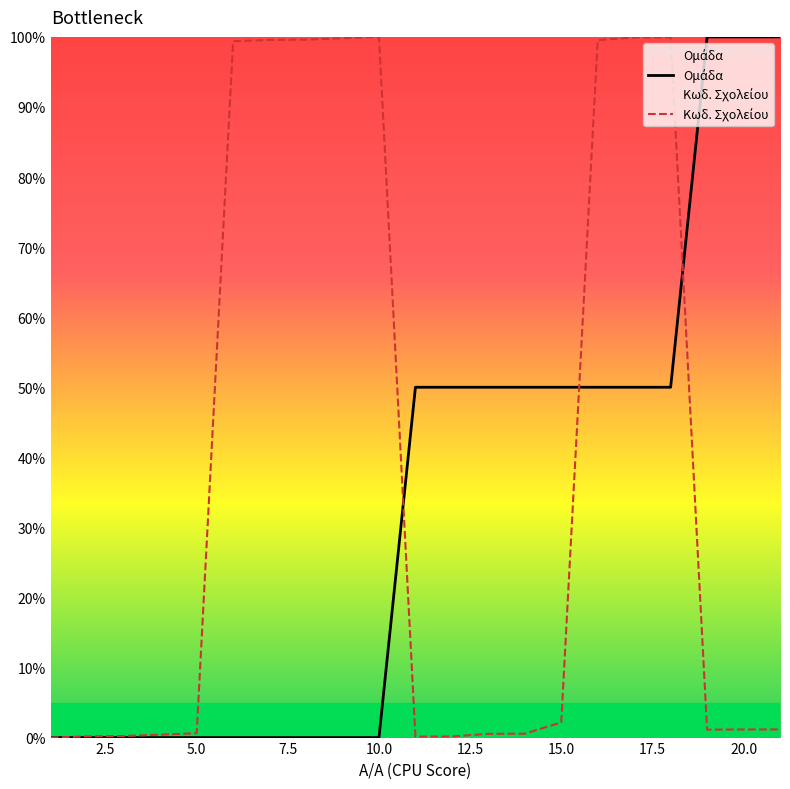

Which category has the lowest value in the Κωδ. Σχολείου series?

1